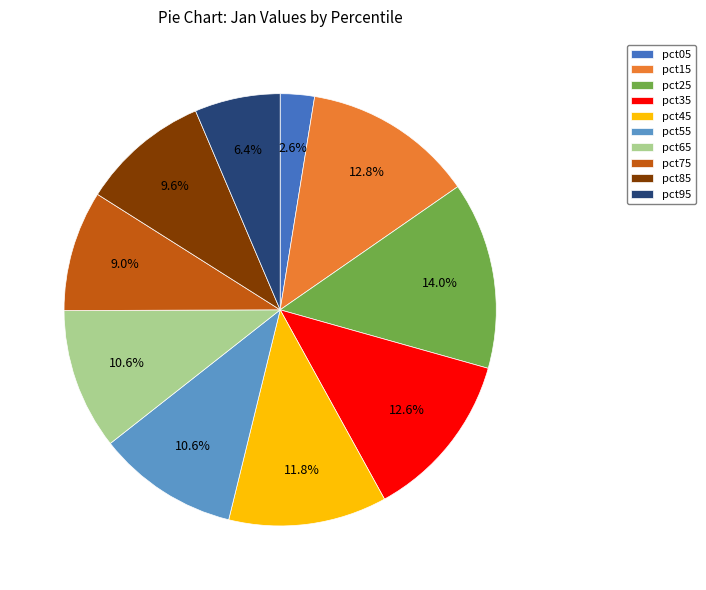

What percentage is the pct65 slice, to the nearest percent?

11%